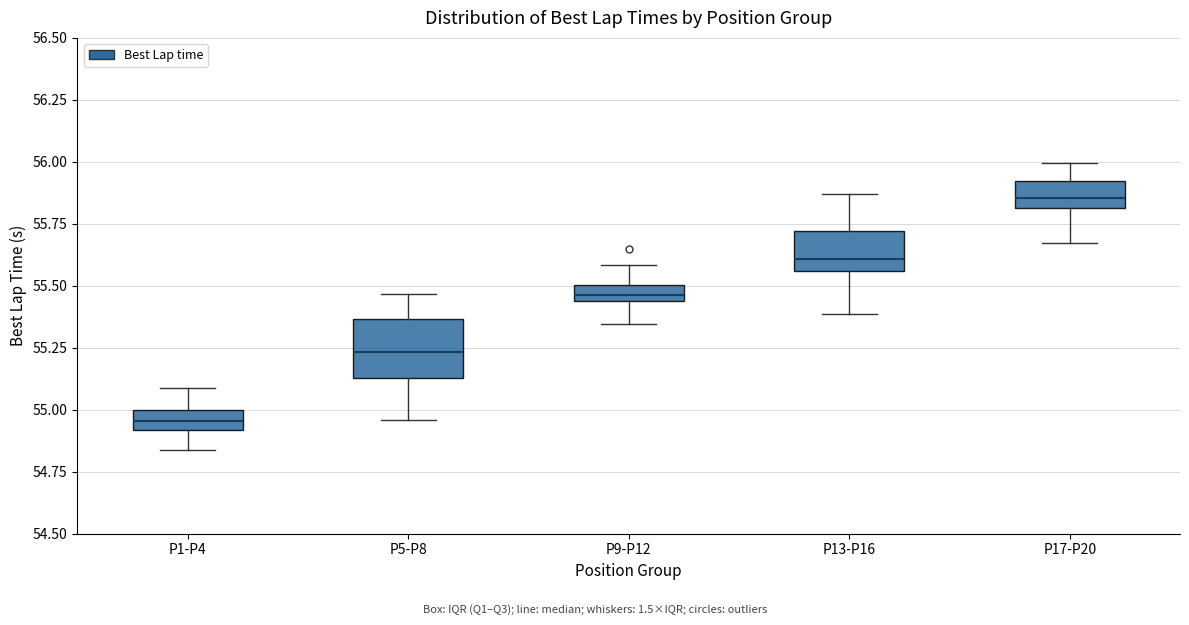

Which box's median line is the highest?

P17-P20